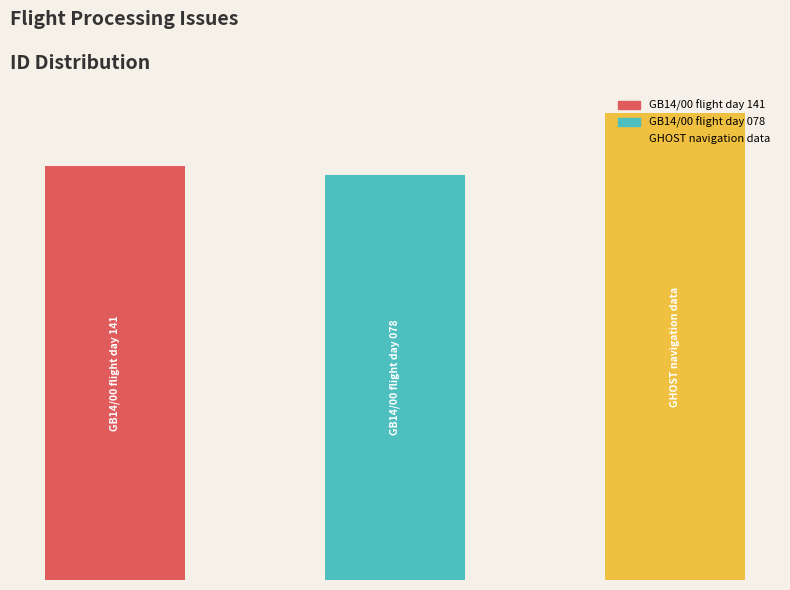

At which label does the data first exceed 526?

2